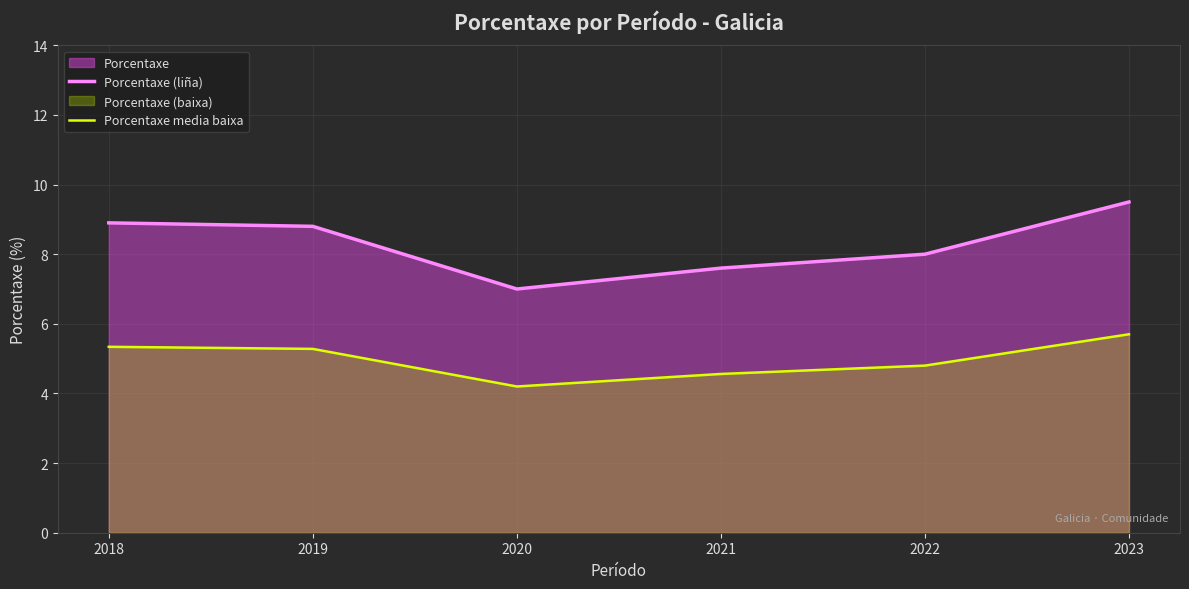

True or false: Porcentaxe media baixa has more than 0 interior local peaks.

False